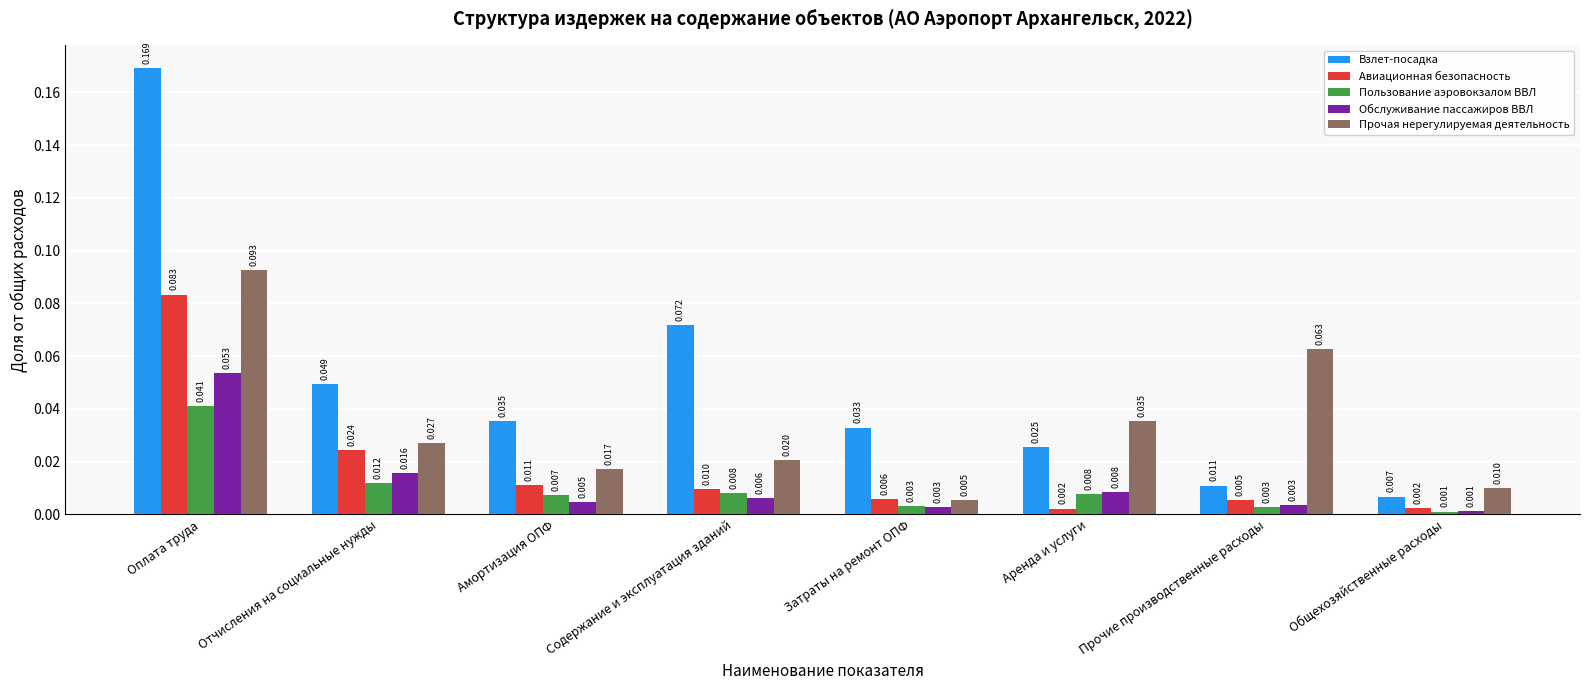

What position from the left is Аренда и услуги?

6